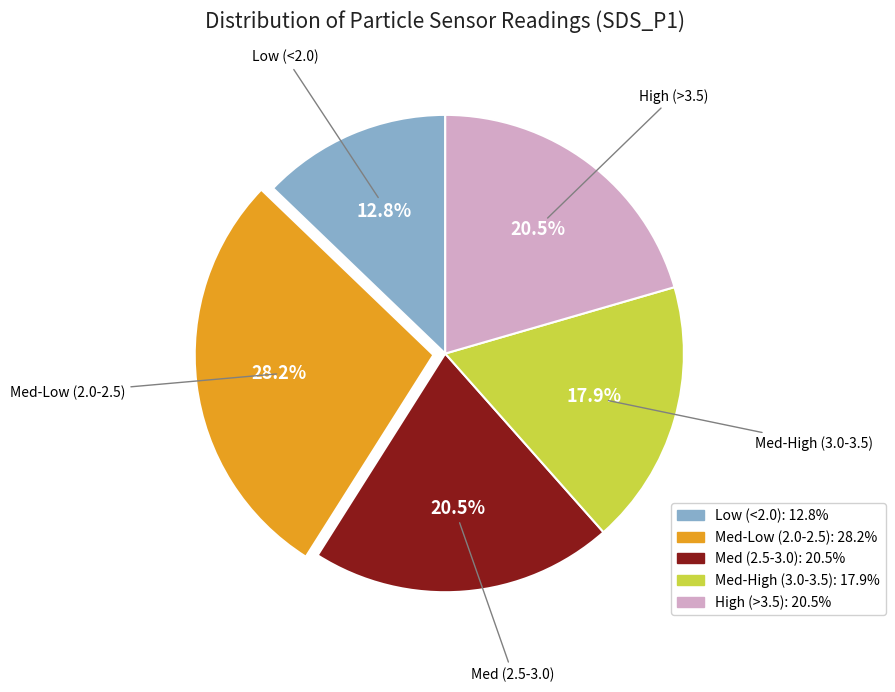

Does any single category account for the majority?

No